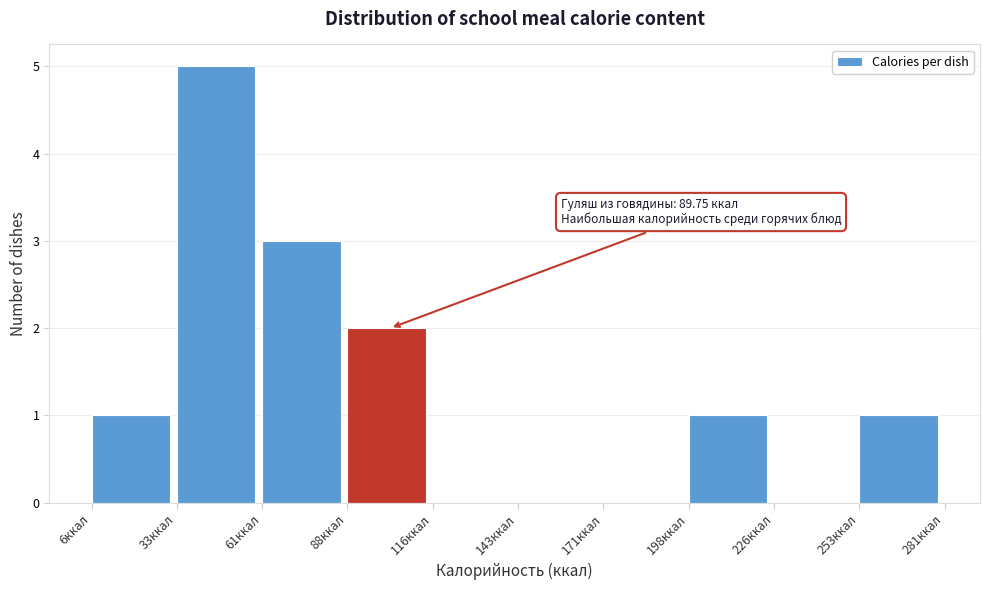

Over which range of the x-axis is the bar tallest?

33.5 to 61.0